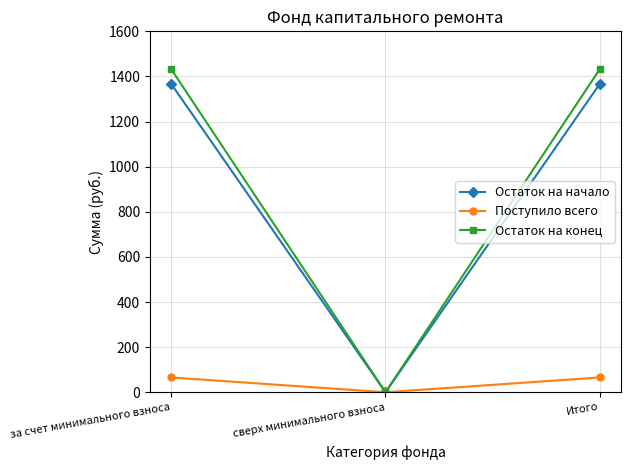

Does the chart have visible grid lines?

Yes